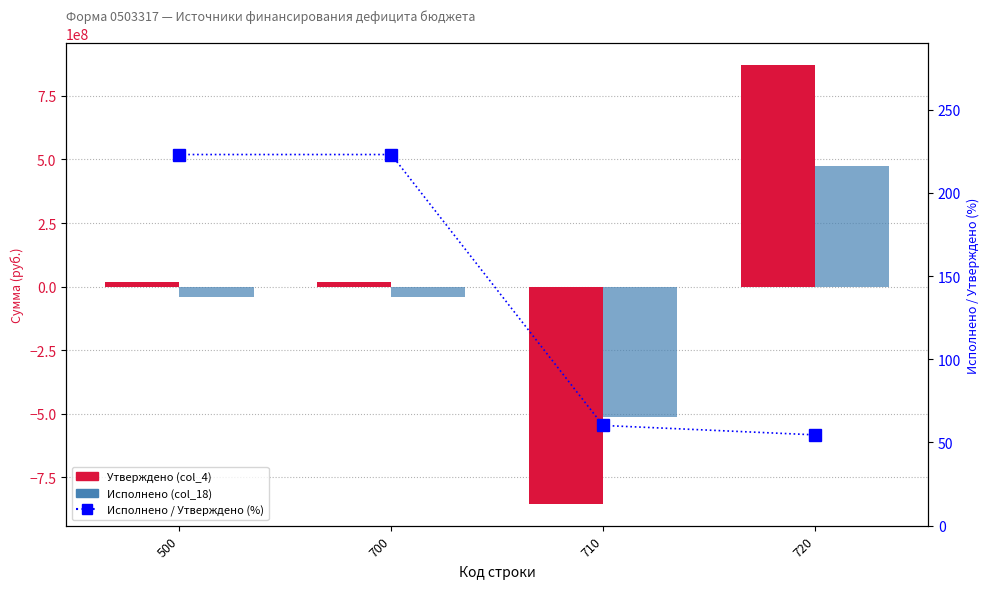

Reading left to right, list all the values displayed in this chart.

Утверждено (col_4): 17384085.0	17384085.0	-853362575.3	870746660.2
Исполнено (col_18): -38768552.3	-38768552.3	-513945029.1	475176476.8
Исполнено / Утверждено (%): 223.0	223.0	60.2	54.6